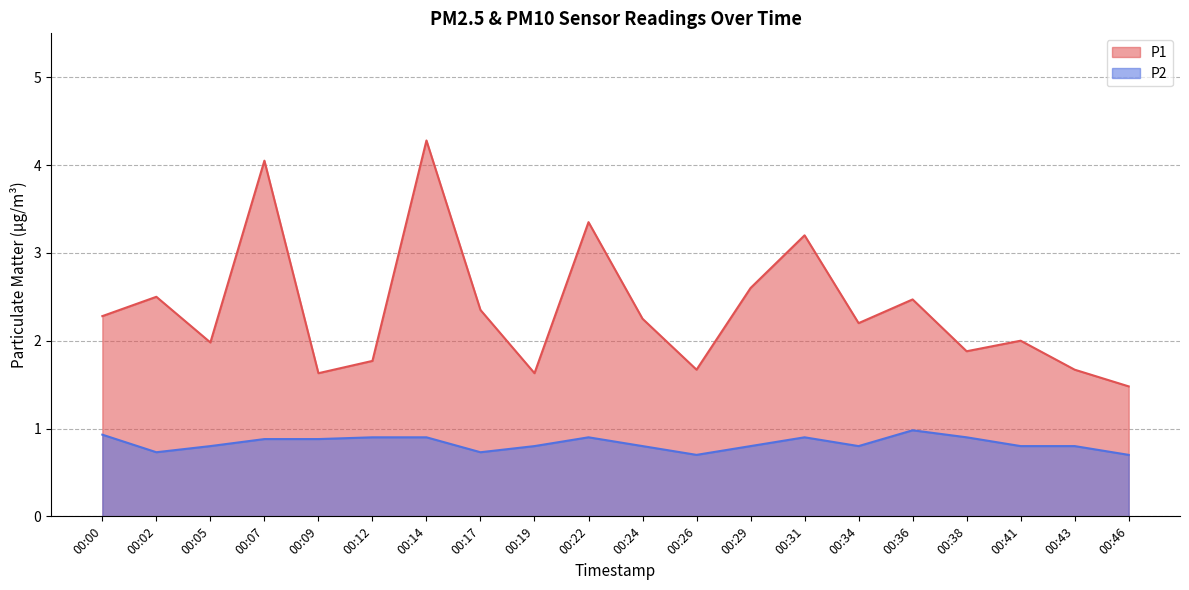

At how many categories does at least one series exceed 2?

11